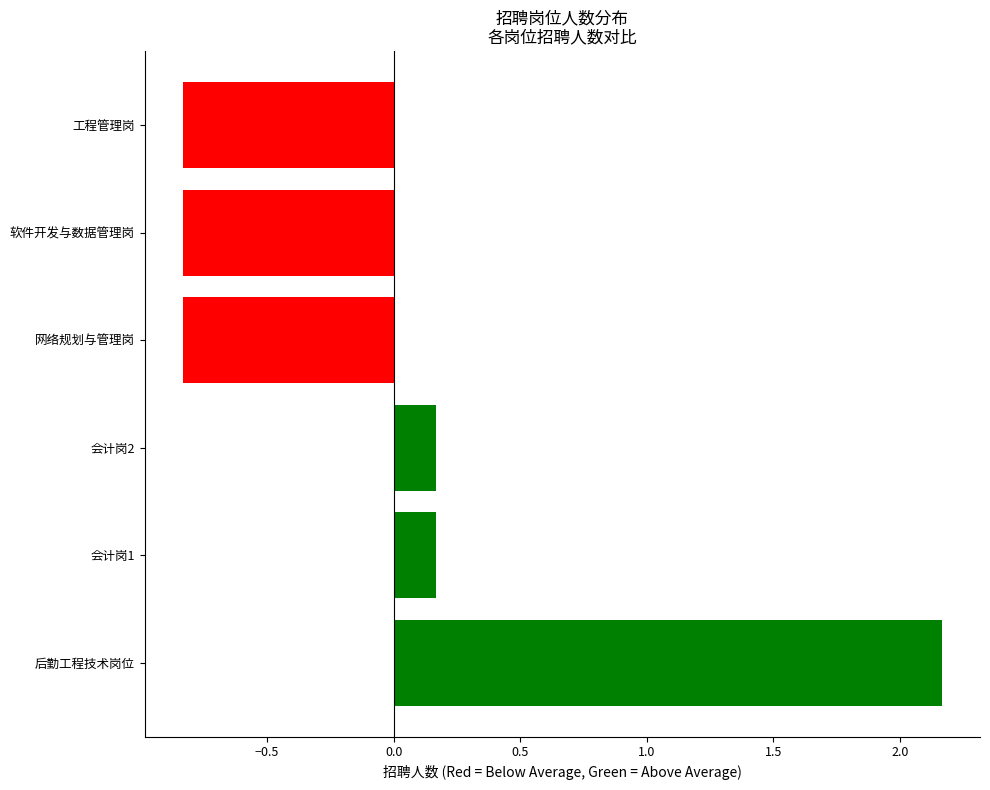

True or false: the data shows -1.4 at 软件开发与数据管理岗.

False